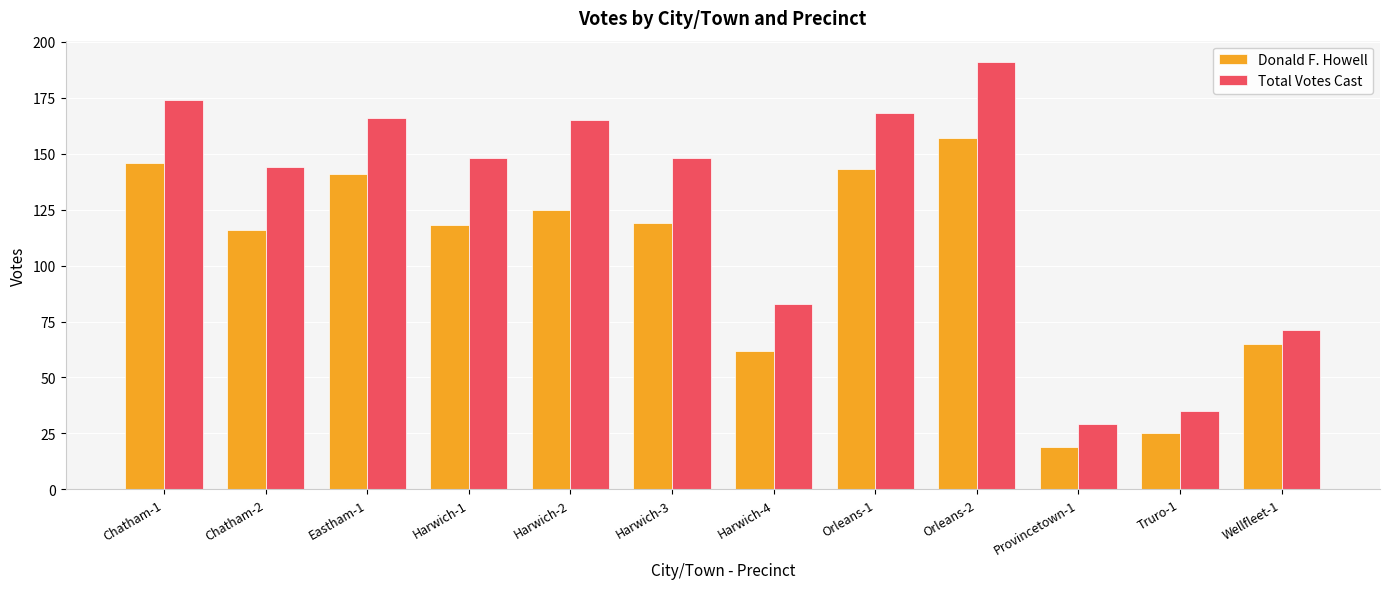

Reading left to right, list all the values displayed in this chart.

Donald F. Howell: Chatham-1=146	Chatham-2=116	Eastham-1=141	Harwich-1=118	Harwich-2=125	Harwich-3=119	Harwich-4=62	Orleans-1=143	Orleans-2=157	Provincetown-1=19	Truro-1=25	Wellfleet-1=65
Total Votes Cast: Chatham-1=174	Chatham-2=144	Eastham-1=166	Harwich-1=148	Harwich-2=165	Harwich-3=148	Harwich-4=83	Orleans-1=168	Orleans-2=191	Provincetown-1=29	Truro-1=35	Wellfleet-1=71